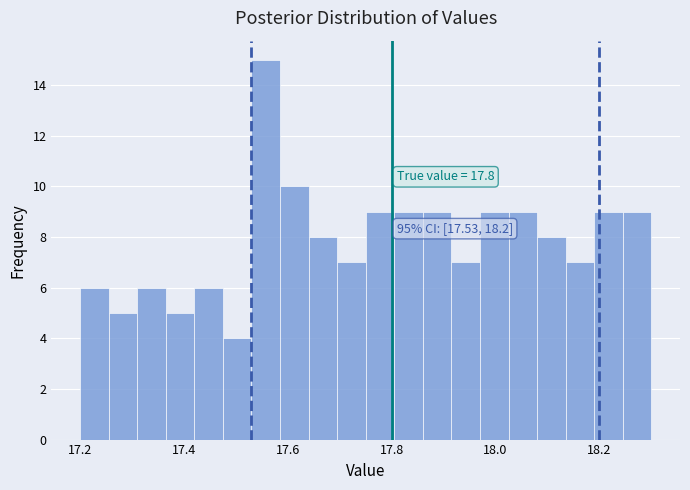

Read against the x-axis, roughly where is the centre of the tallest bar?

17.56